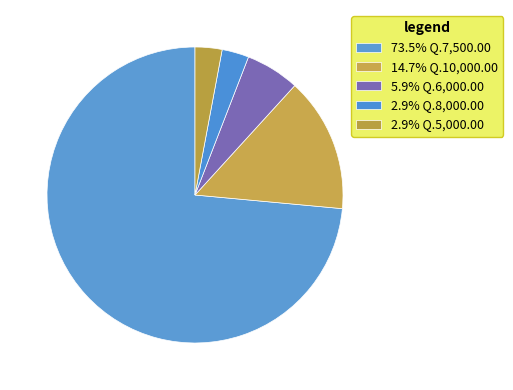

What is the largest slice in the pie chart?

Q.7,500.00